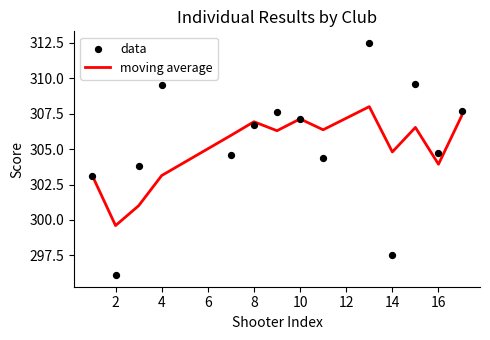

Which series contains the lowest Y value?

data